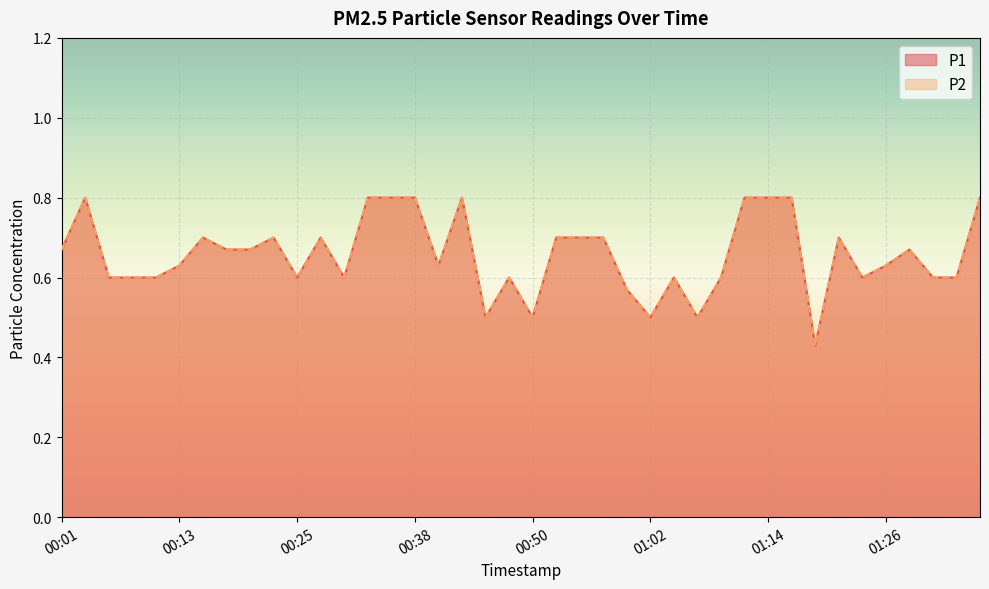

Which label corresponds to the largest value in the chart?

00:03